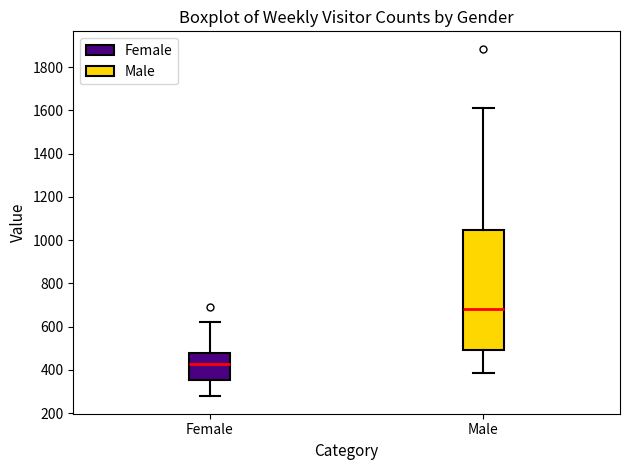

Which box is the tallest, from its lower edge to its upper edge?

Male